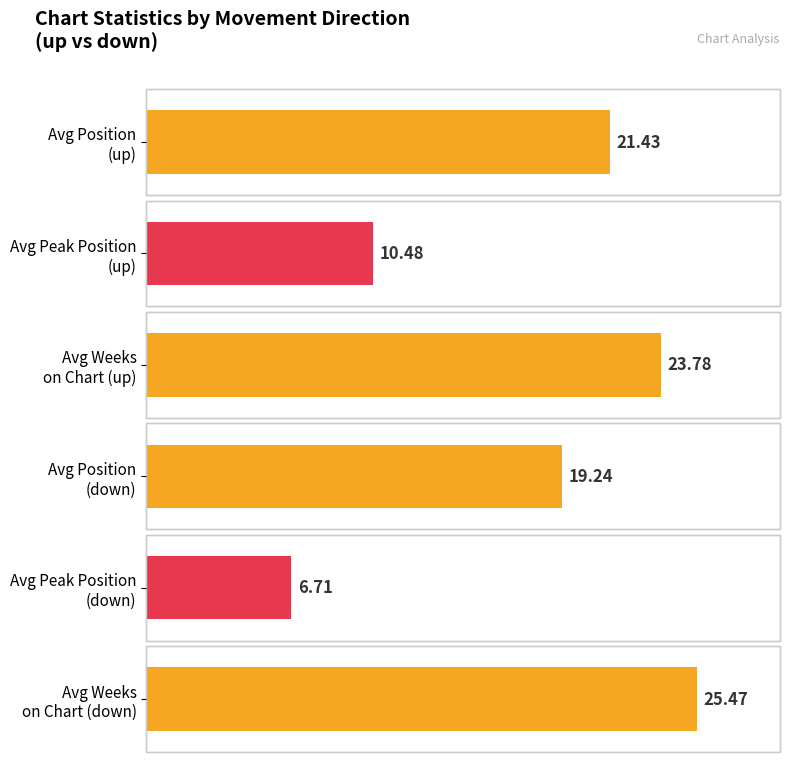

Is it true that Average Position equals 9.9 at down?

False